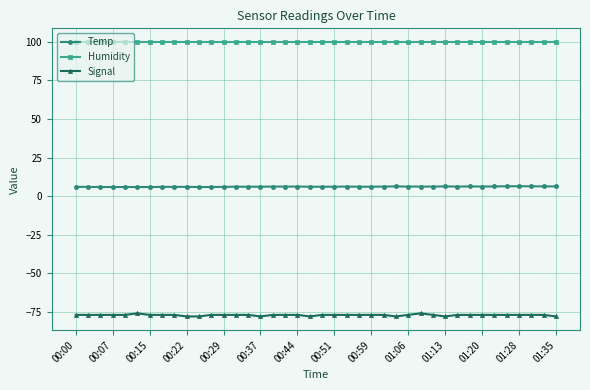

True or false: Humidity and Temp cross at least once.

False